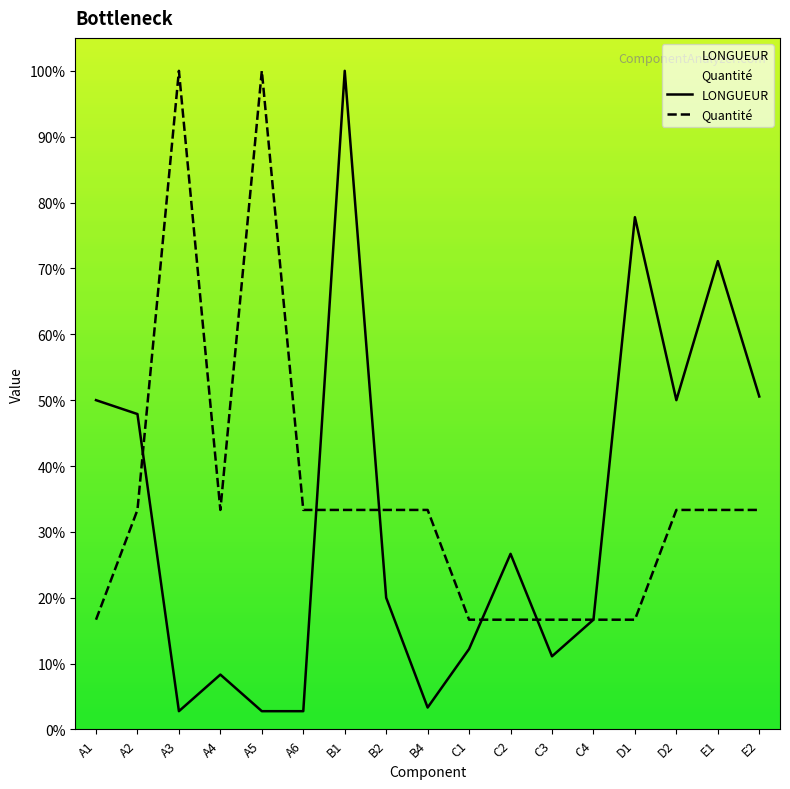

At which category does LONGUEUR reach its first local peak?

A4